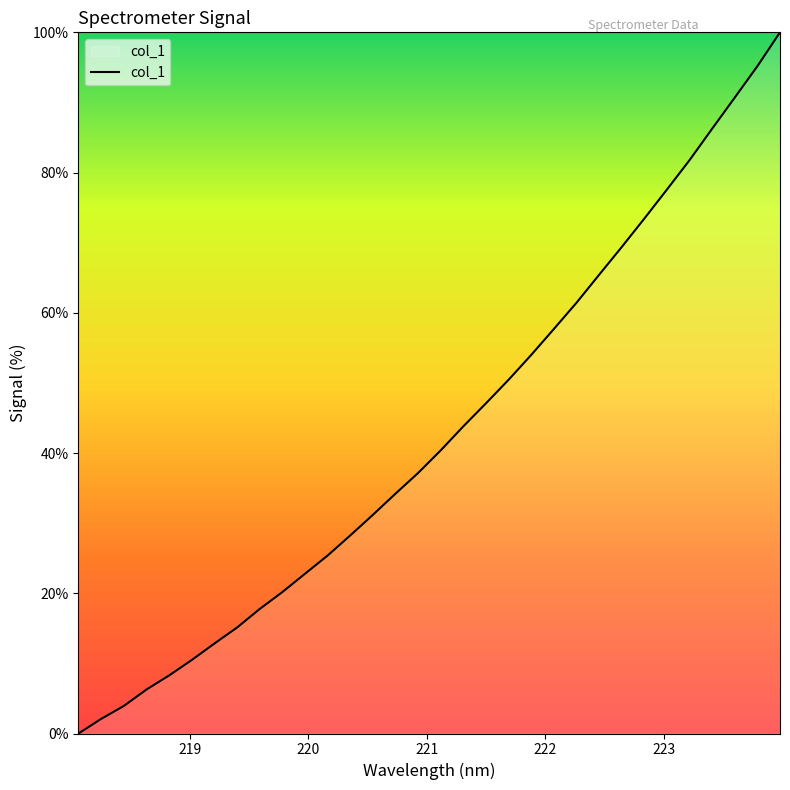

What is the greatest value displayed?

100.0